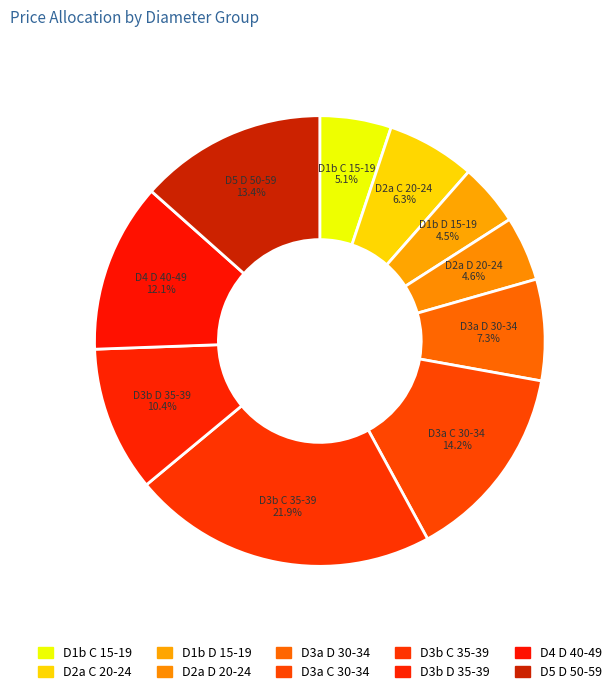

Count the number of slices in the pie.

10